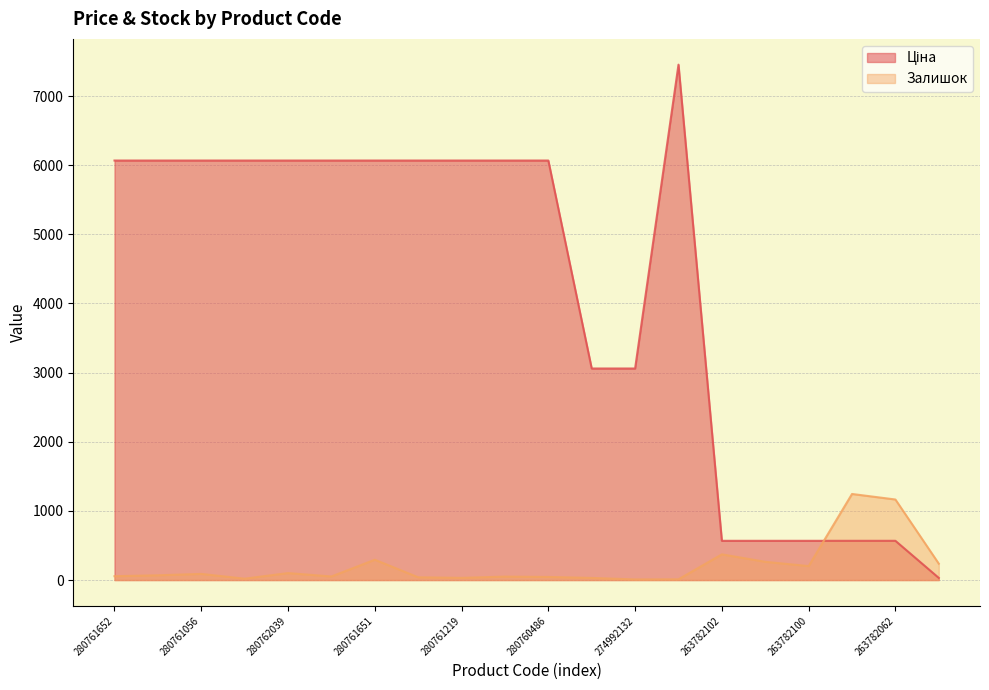

Reading left to right, list all the values displayed in this chart.

Ціна: 6067.2	6067.2	6067.2	6067.2	6067.2	6067.2	6067.2	6067.2	6067.2	6067.2	6067.2	3059.7	3059.7	7453.8	567.7	567.7	567.7	567.7	567.7	30.9
Залишок: 56.0	69.0	89.0	20.0	101.0	52.0	294.0	40.0	32.0	50.0	45.0	31.0	9.0	11.0	372.0	264.0	202.0	1245.0	1165.0	237.0